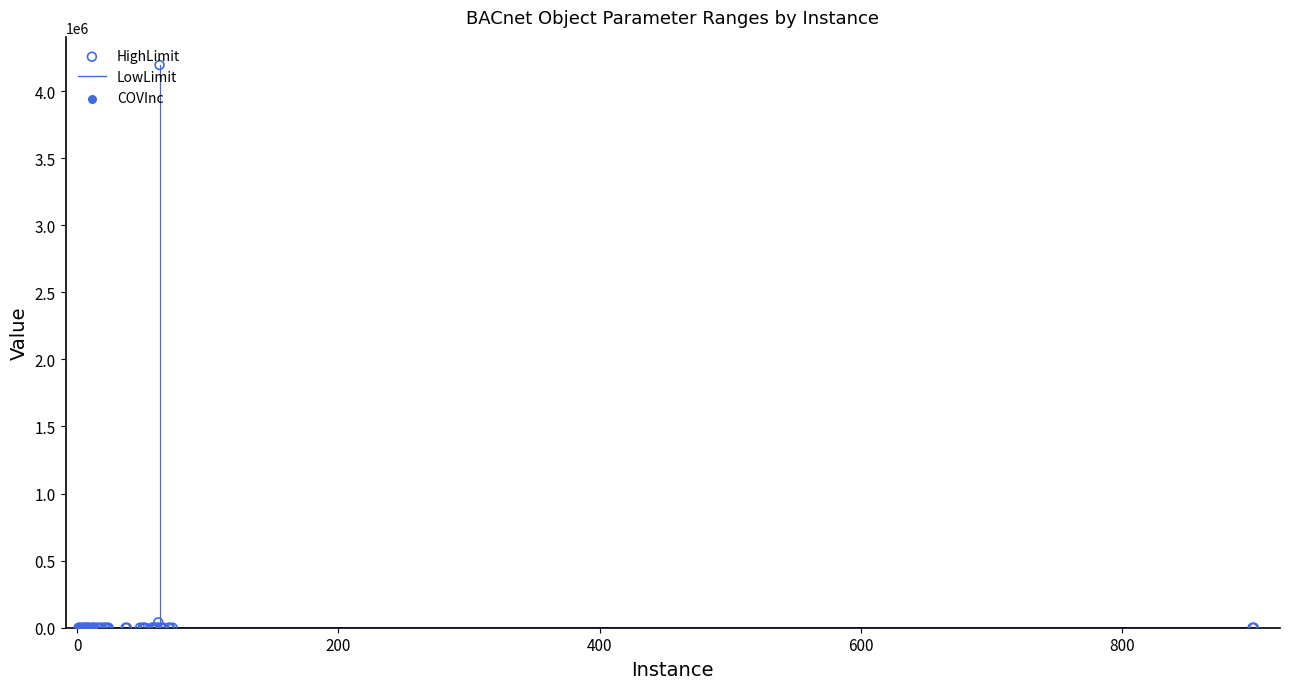

What is the total value across all series at 52?

1